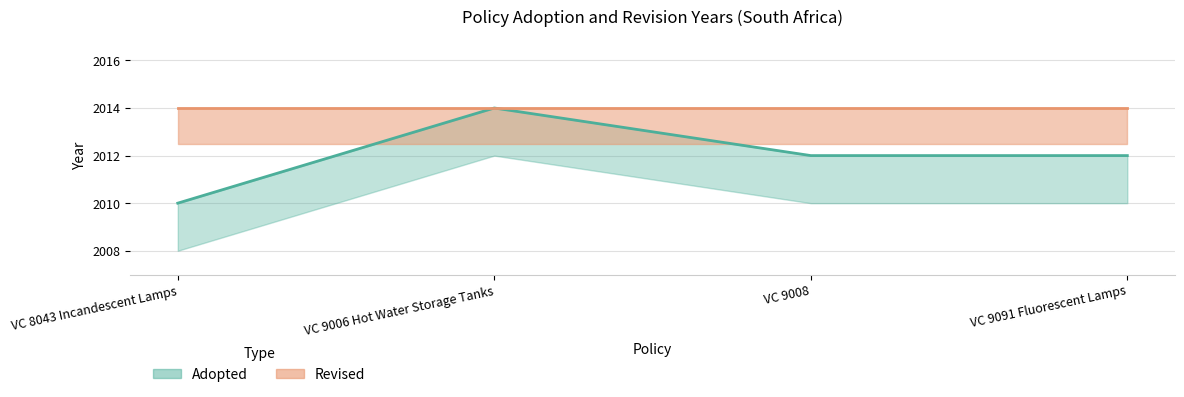

Rank the categories by value from highest to lowest.

VC 9006 Hot Water Storage Tanks, VC 9008, VC 9091 Fluorescent Lamps, VC 8043 Incandescent Lamps